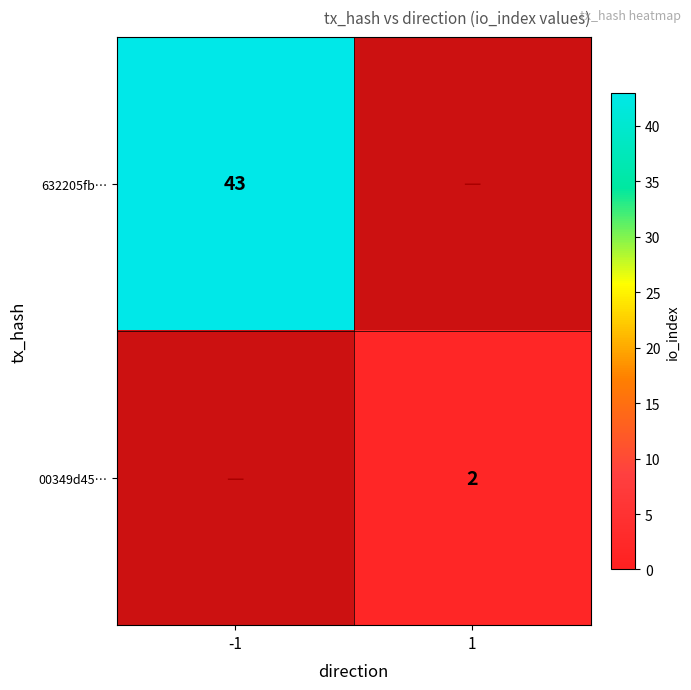

Count the number of data series in this chart.

2